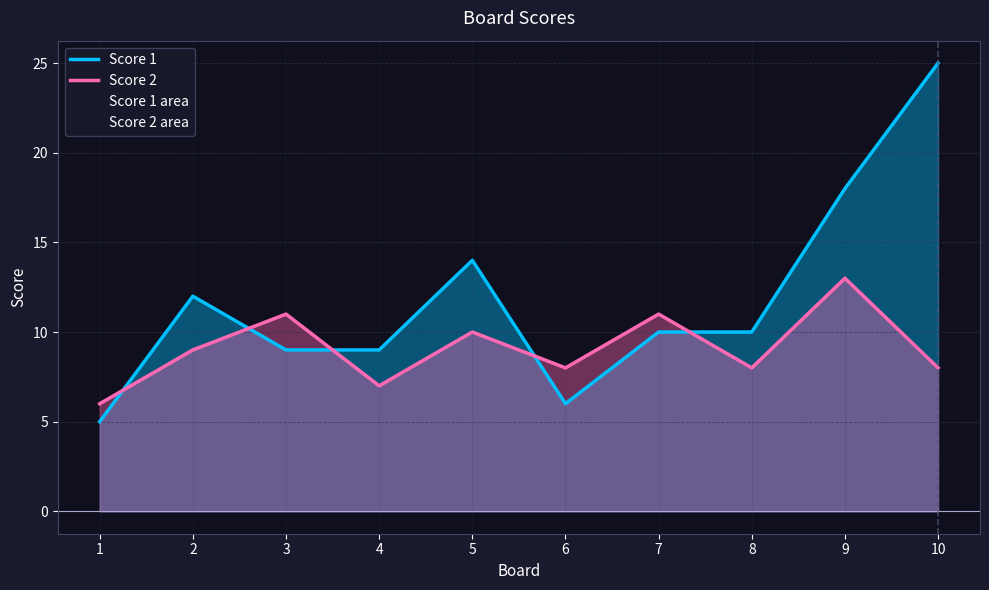

Where does the Score 1 series first go above 10?

2